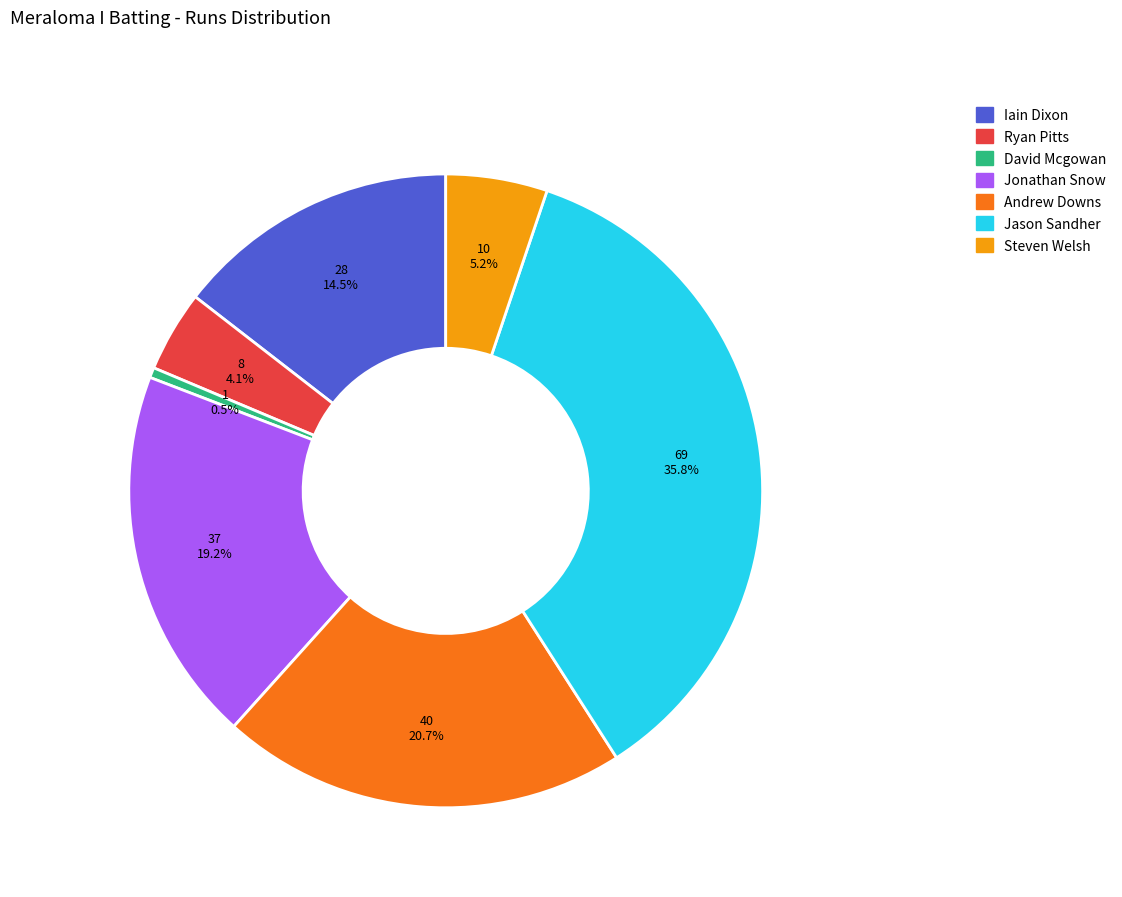

Is there any slice that represents more than half of the pie?

No